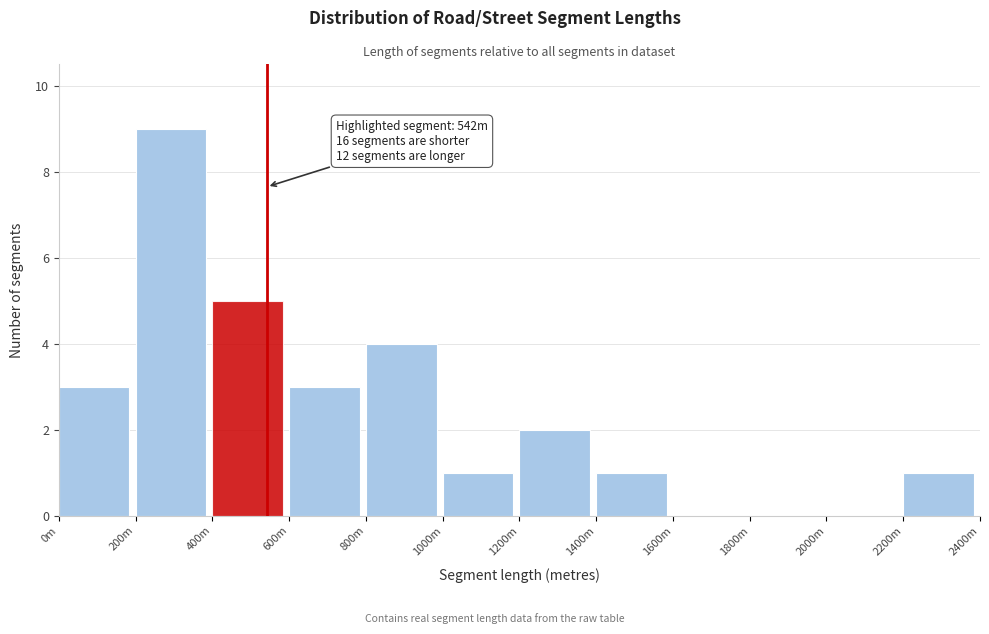

Reading right to left, extract all data points from this chart.

2200m=1	2000m=0	1800m=0	1600m=0	1400m=1	1200m=2	1000m=1	800m=4	600m=3	400m=5	200m=9	0m=3